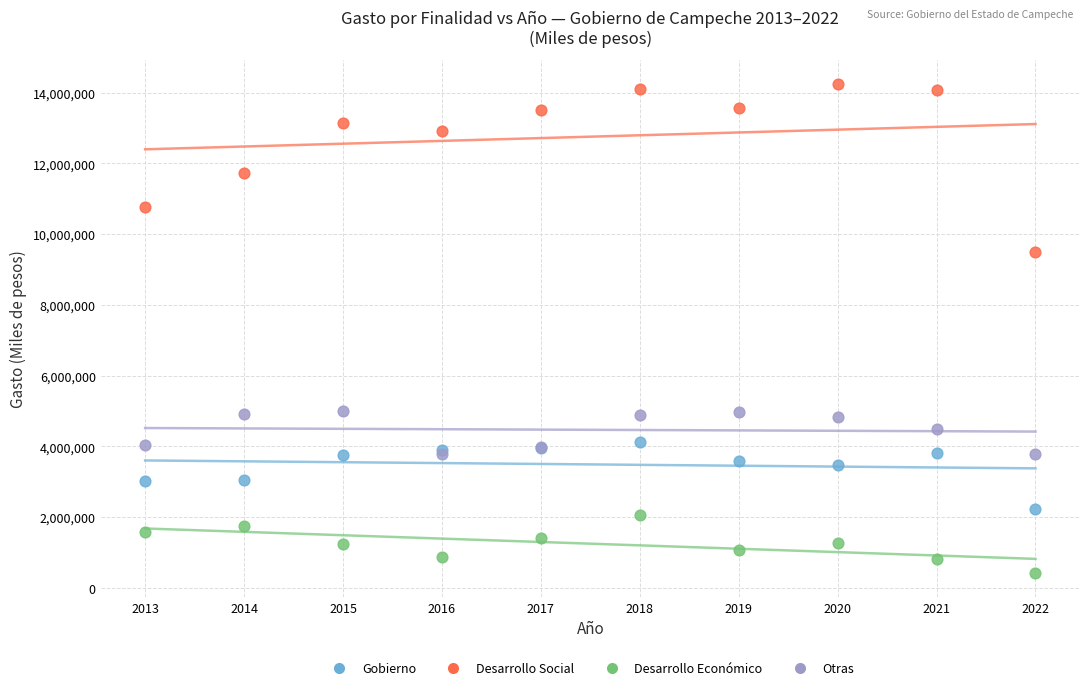

Across all series, what Y value is closest to 7338521?

9498962